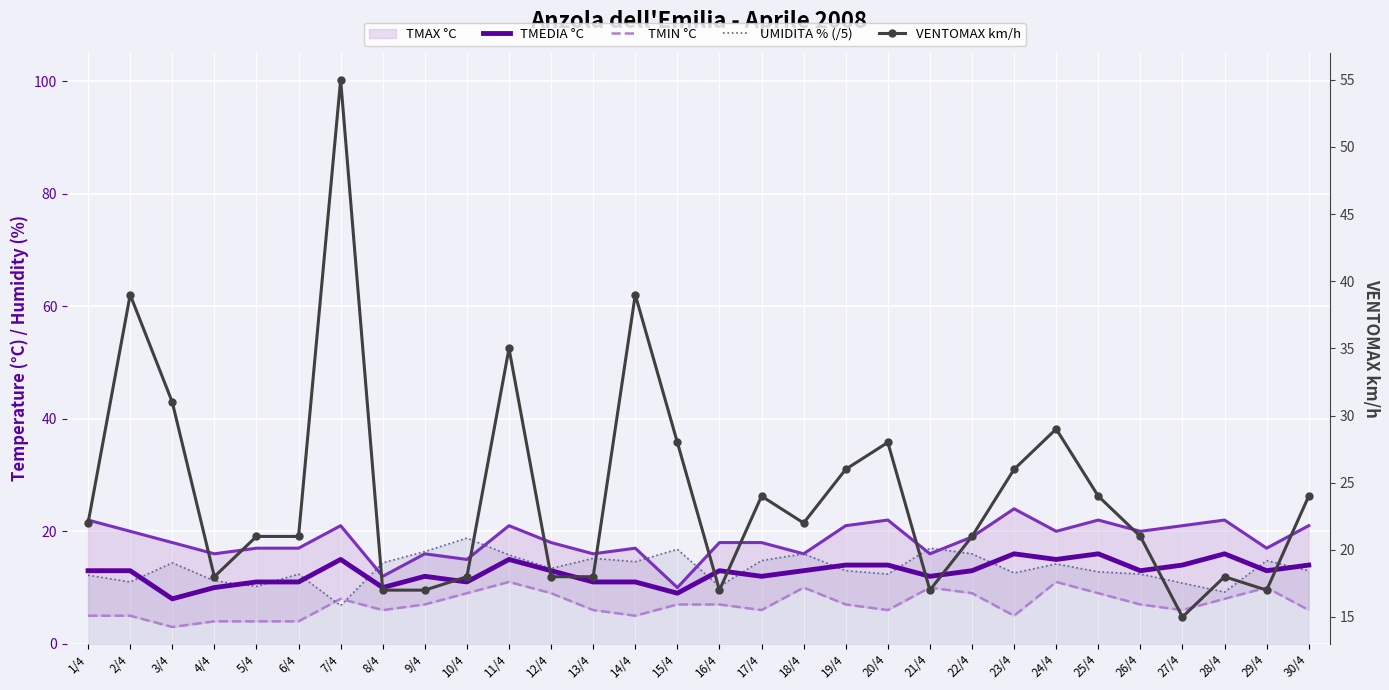

True or false: TMAX °C and TMEDIA °C intersect in this chart.

False